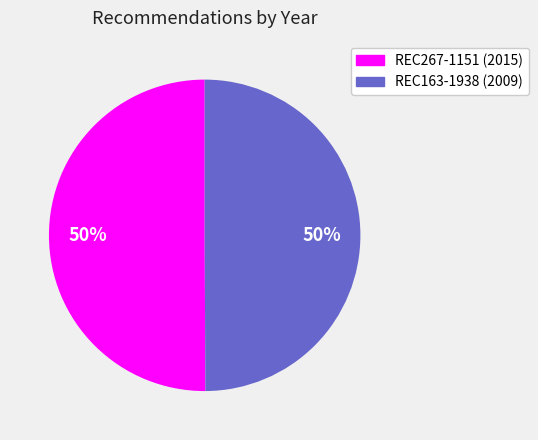

To the nearest percent, what is the combined percentage of REC163-1938 and REC267-1151?

100%